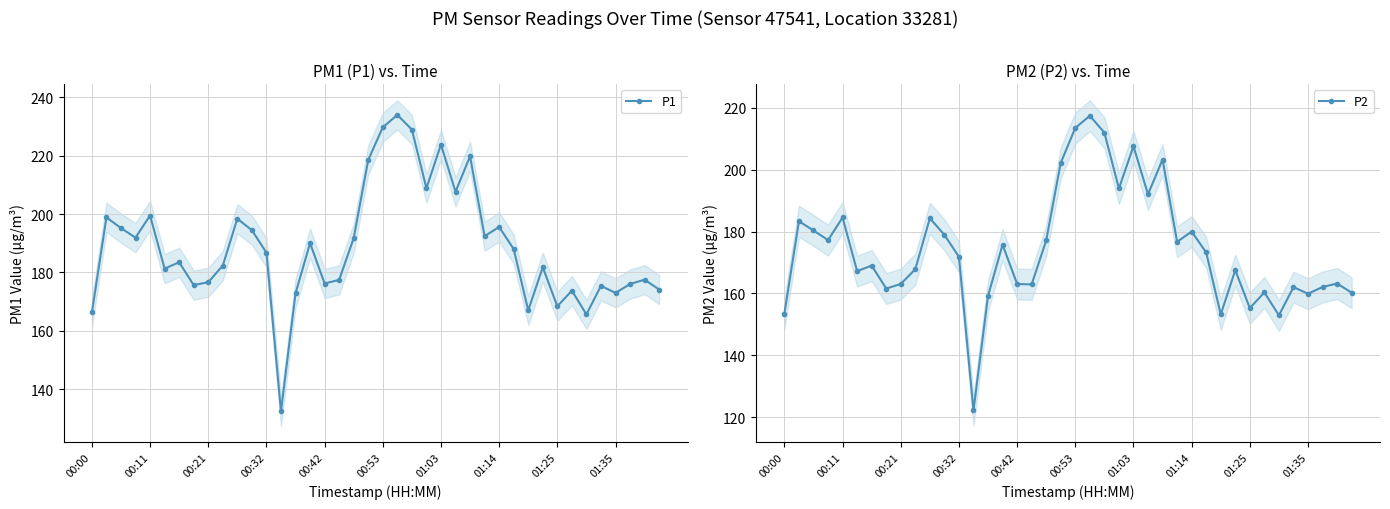

What is the approximate value of P2 at 34?

152.9